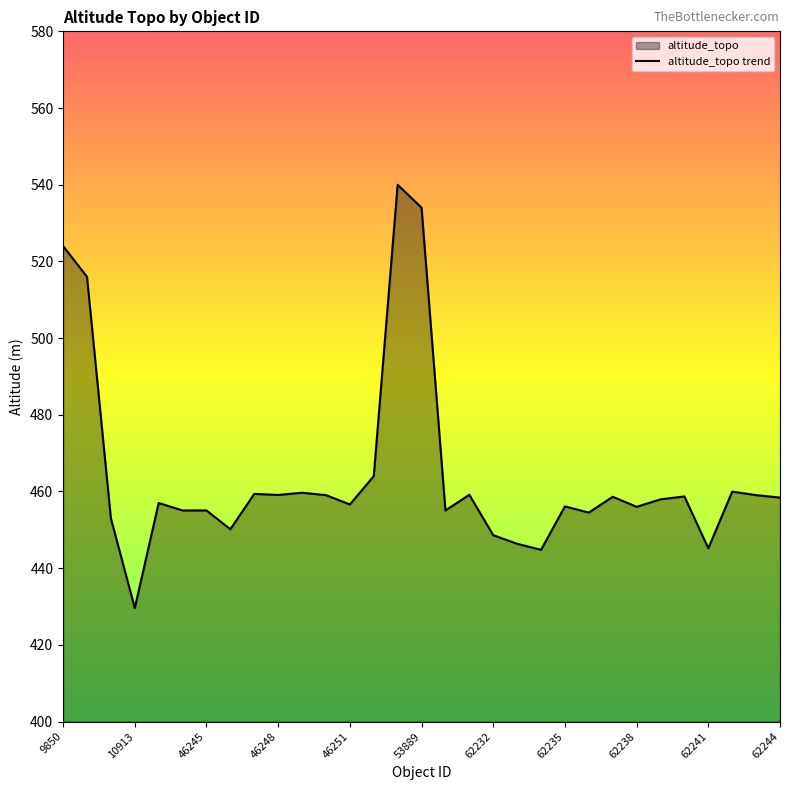

What is the minimum value shown in the chart?

429.6